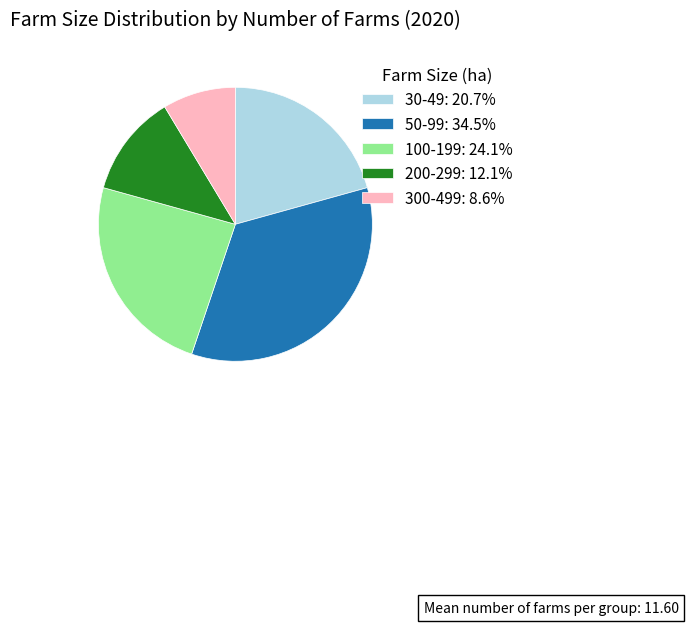

What is the largest slice in the pie chart?

50-99